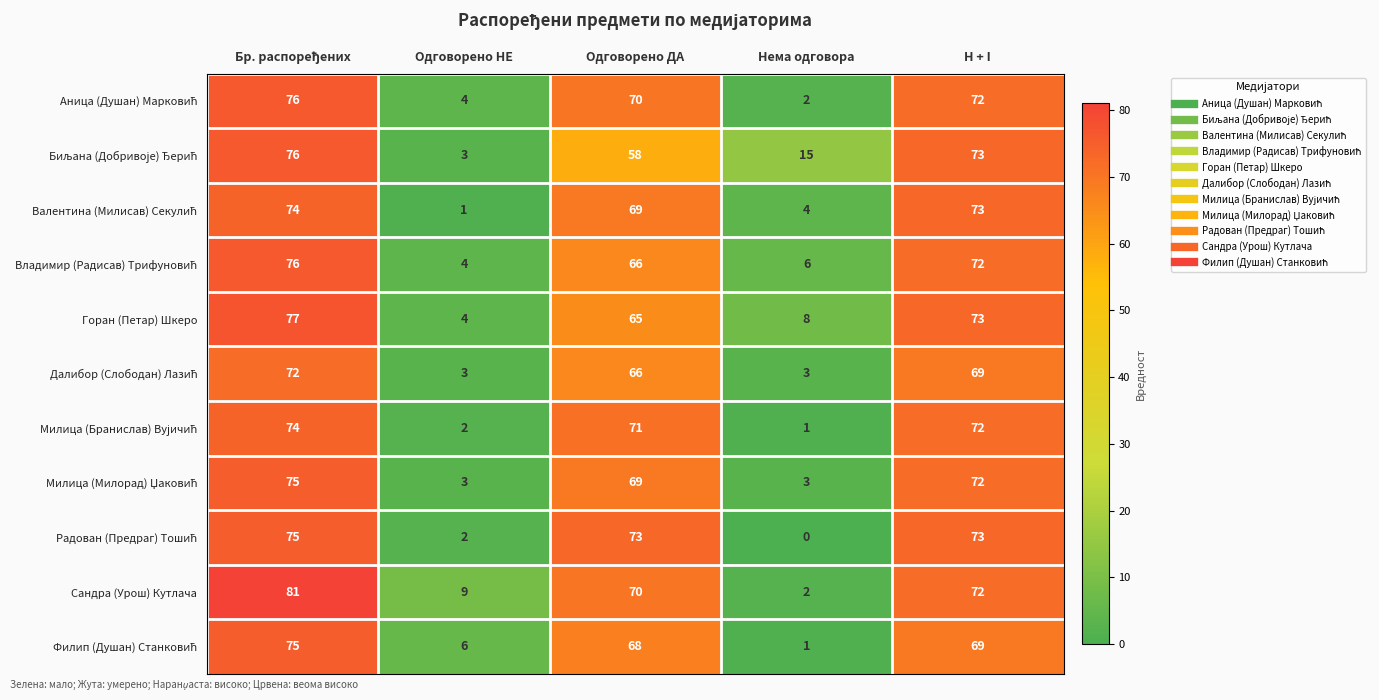

What is the maximum value shown in the chart?

81